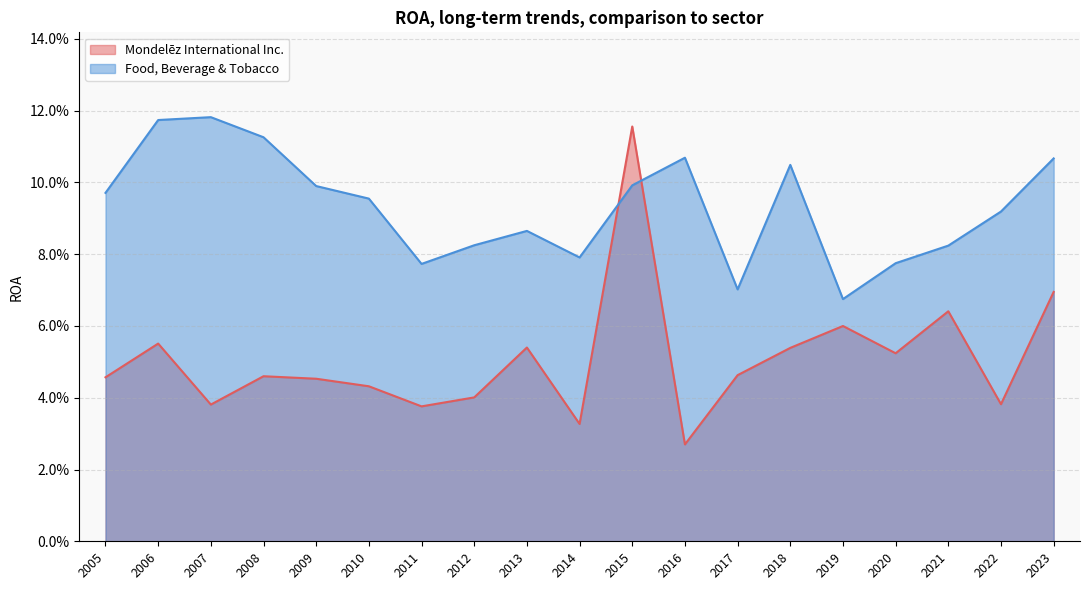

Reading right to left, transcribe all the data shown in this chart.

Mondelēz International Inc.: 0.0	0.1	0.0	0.0	0.0	0.0	0.0	0.0	0.1	0.0	0.1	0.0	0.0	0.1	0.1	0.1	0.1	0.0	0.1
Food, Beverage & Tobacco: 0.1	0.1	0.1	0.1	0.1	0.1	0.1	0.1	0.1	0.1	0.1	0.1	0.1	0.1	0.1	0.1	0.1	0.1	0.1